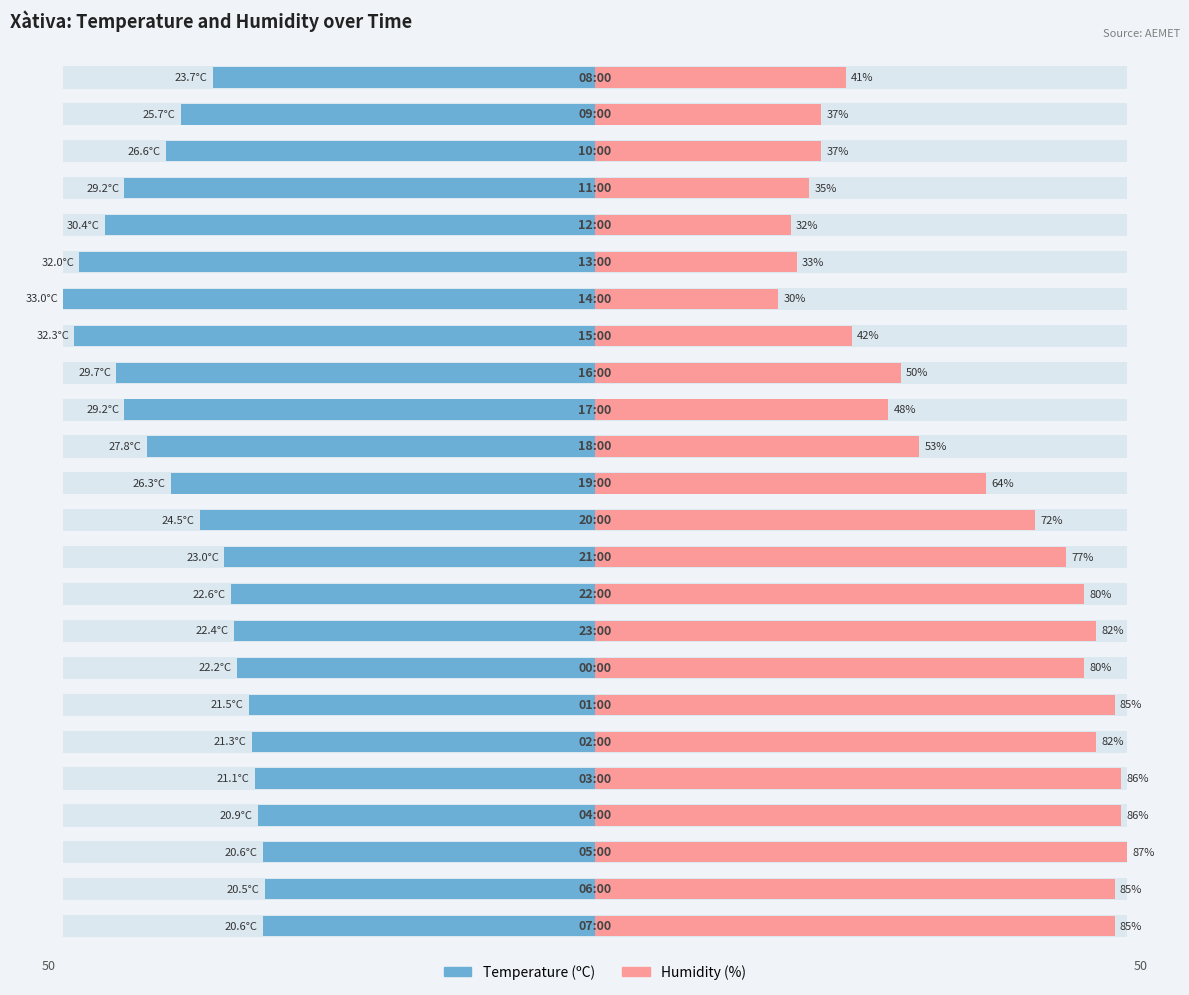

Where is Humidity (%) nearest to the value 33?

13